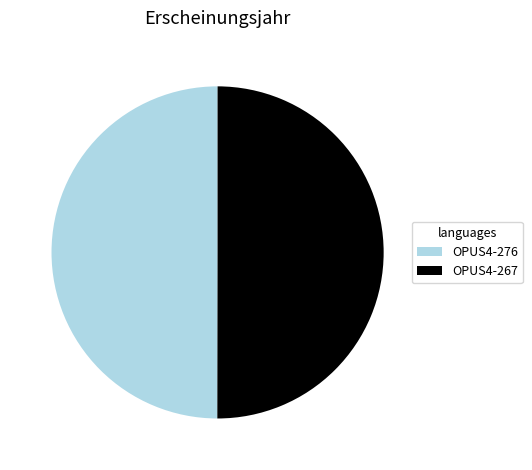

How many slices are in this pie chart?

2